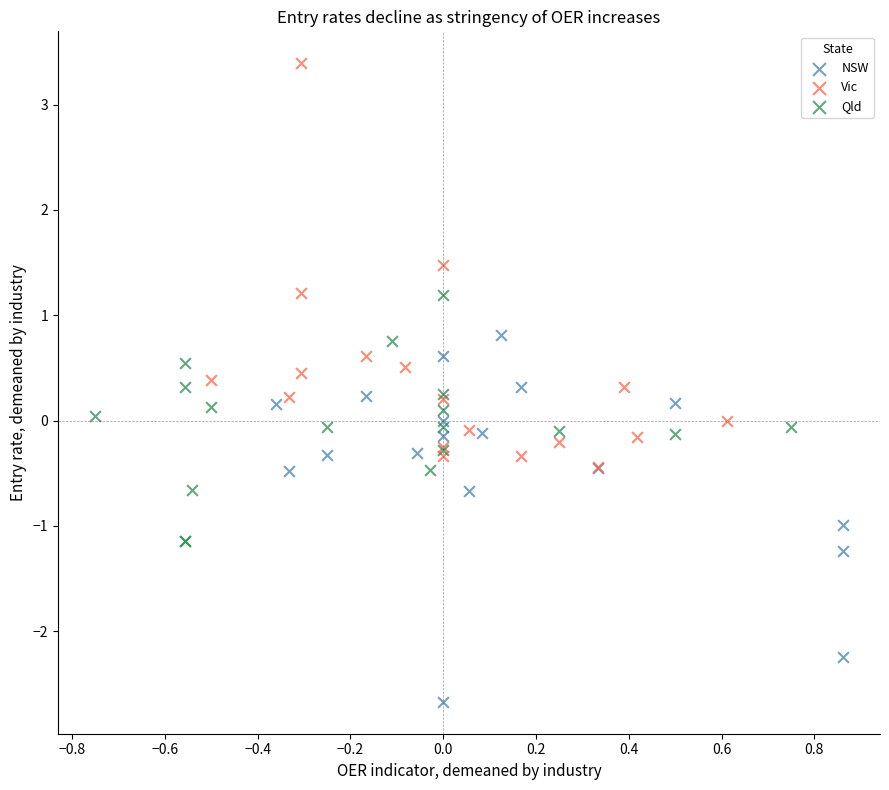

Which series contains the highest Y value?

Vic